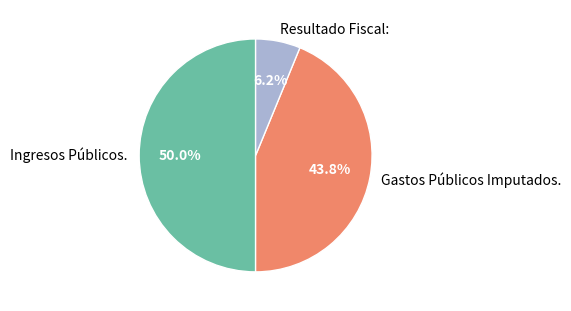

Between Ingresos Públicos. and Gastos Públicos Imputados., which is larger?

Ingresos Públicos.